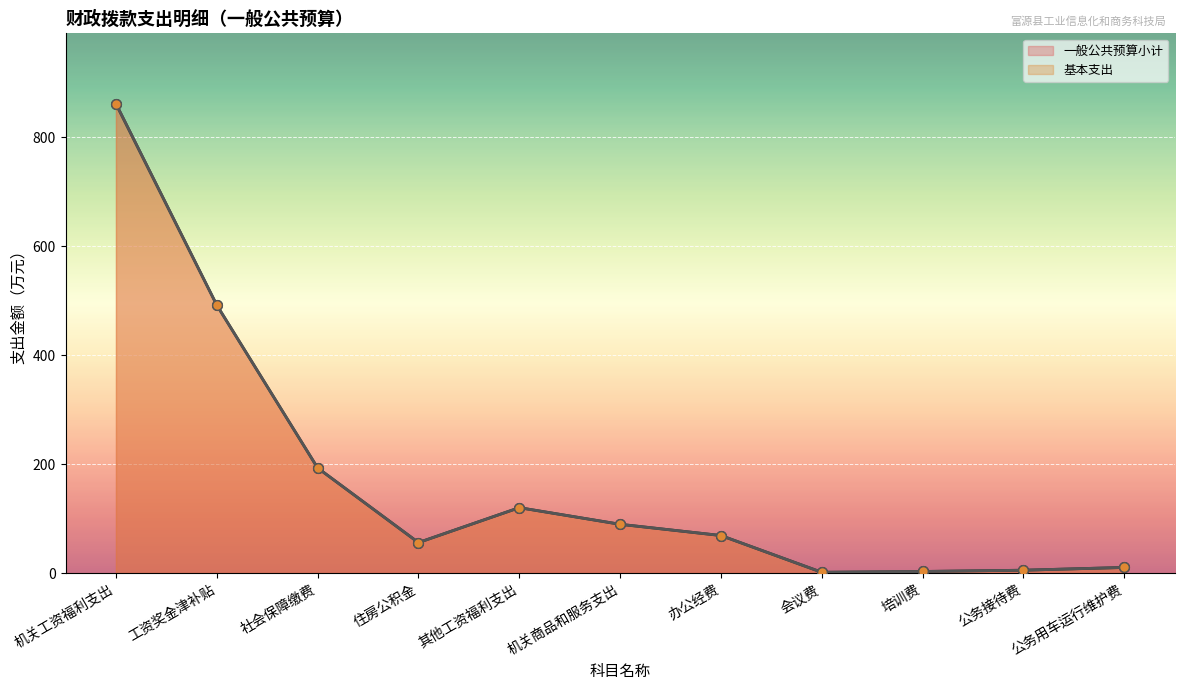

At which category does 一般公共预算小计 reach its first local valley?

住房公积金